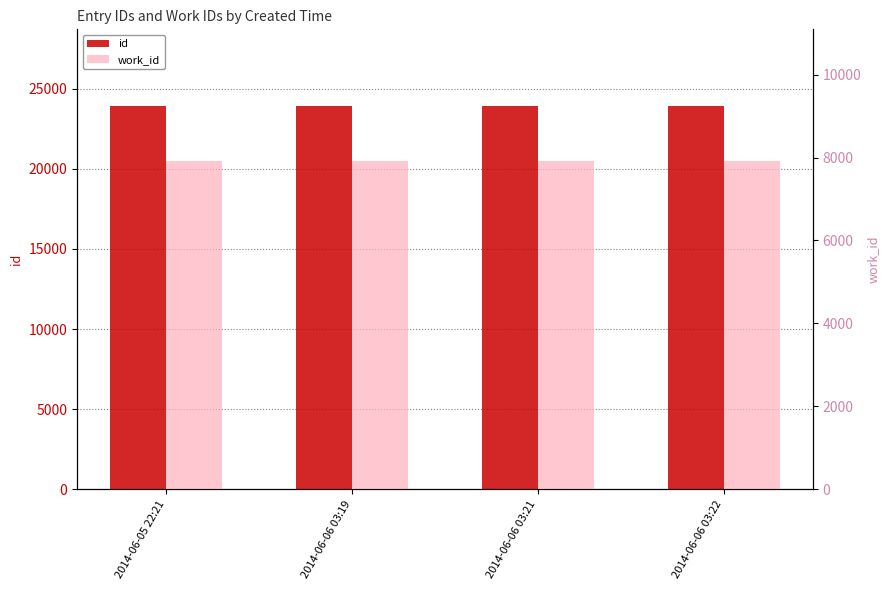

What is the total value across all series at 2014-06-06 03:22?

31836